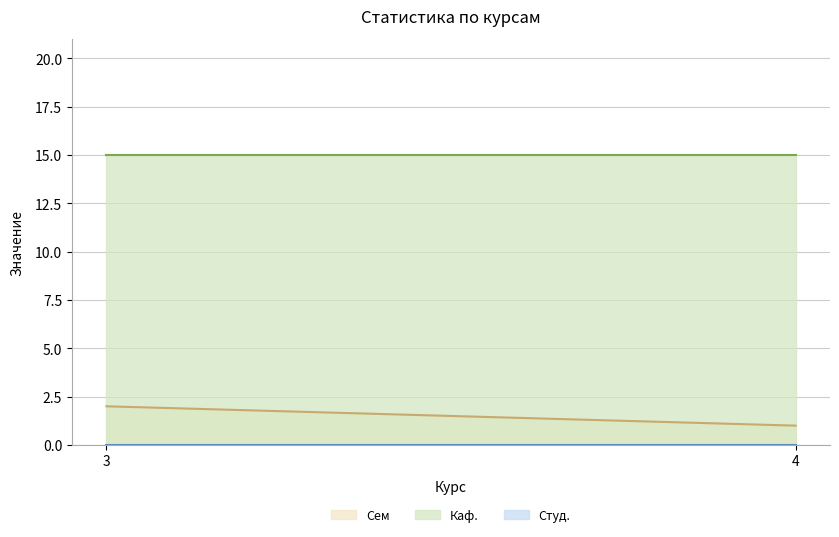

What is the difference between the maximum and minimum values in the Сем series?

1